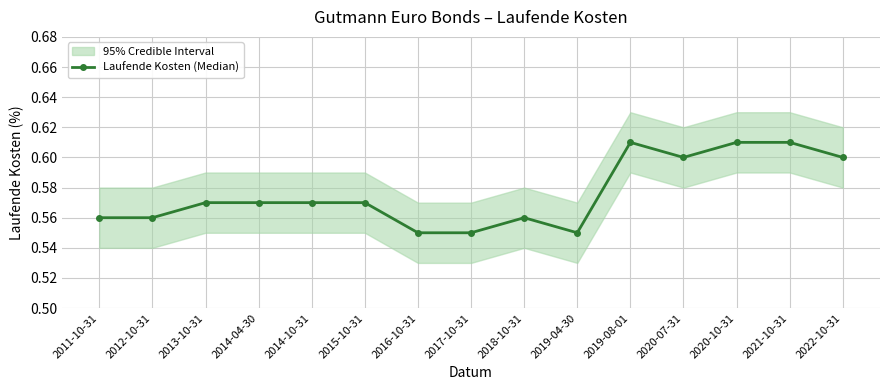

What position from the right is 2022-10-31?

1